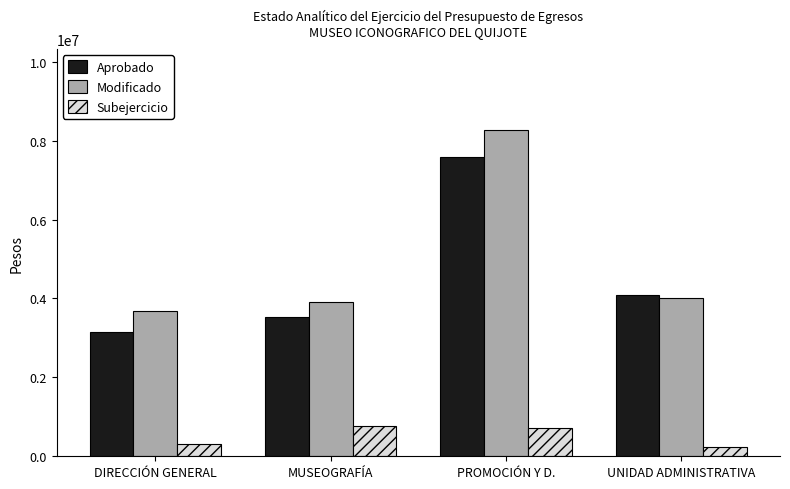

List the series in order of their peak value, lowest first.

Subejercicio, Aprobado, Modificado